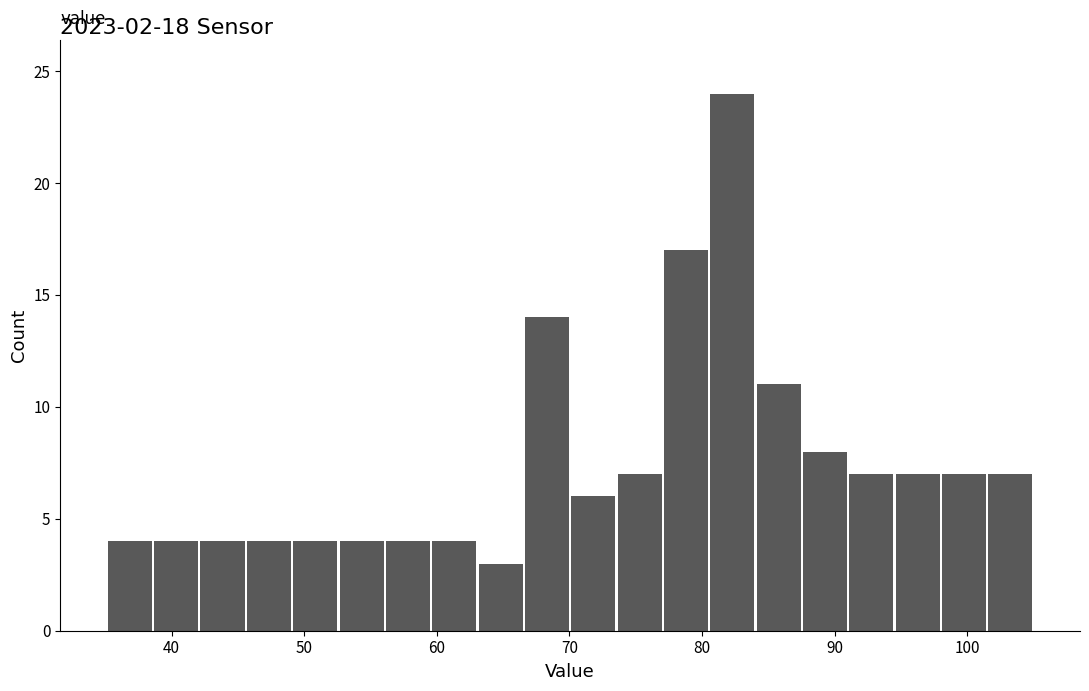

Around what value on the x-axis is the tallest bar? Give the approximate position of its centre, as read against the axis.

82